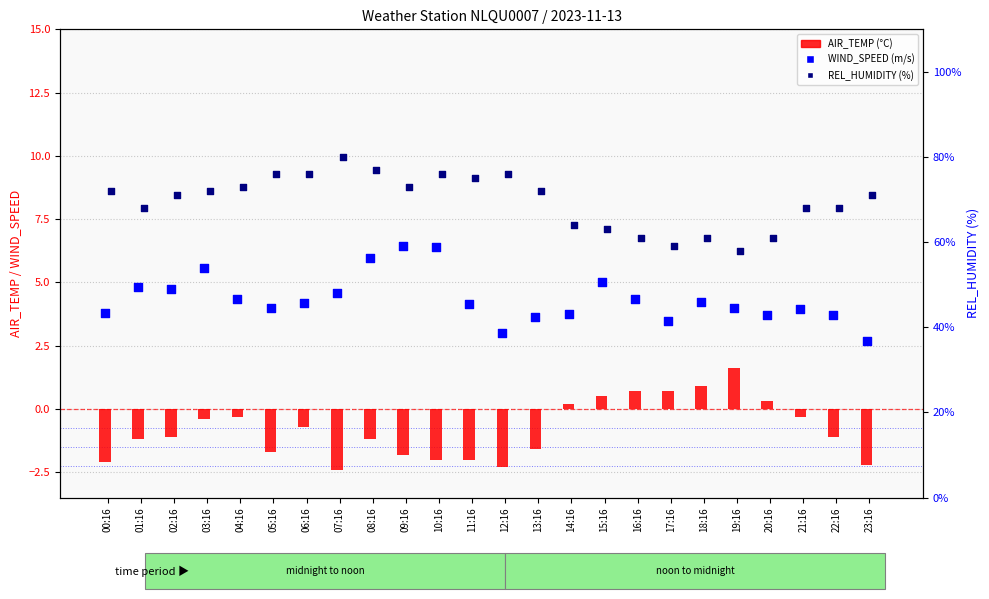

What are all the series names shown in the legend?

AIR_TEMP, WIND_SPEED, REL_HUMIDITY